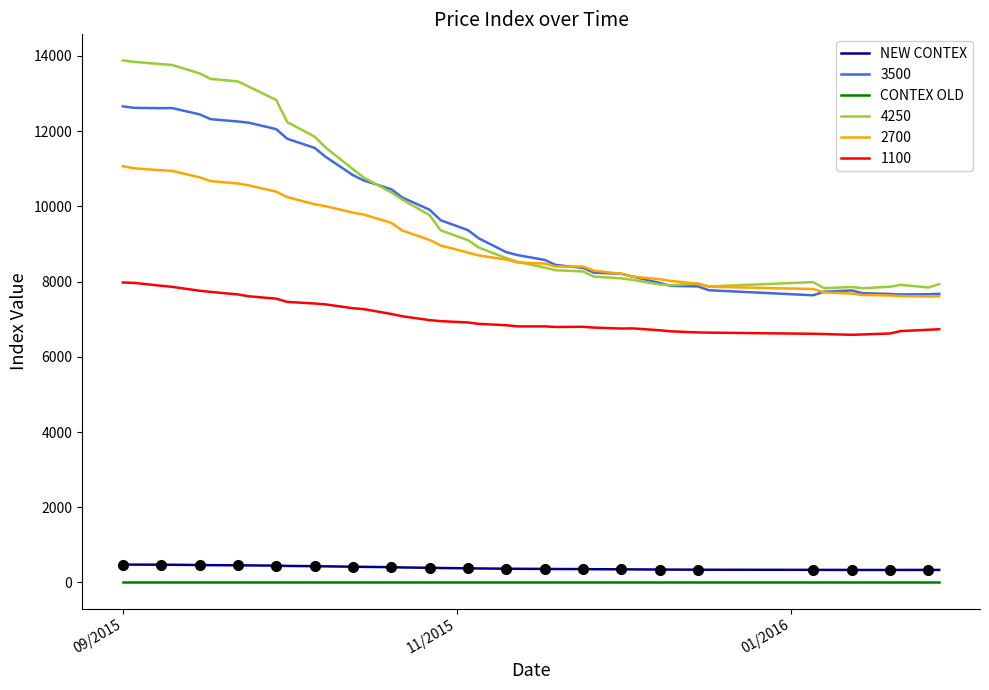

What is the lowest value of the 1100 series?

6585.0